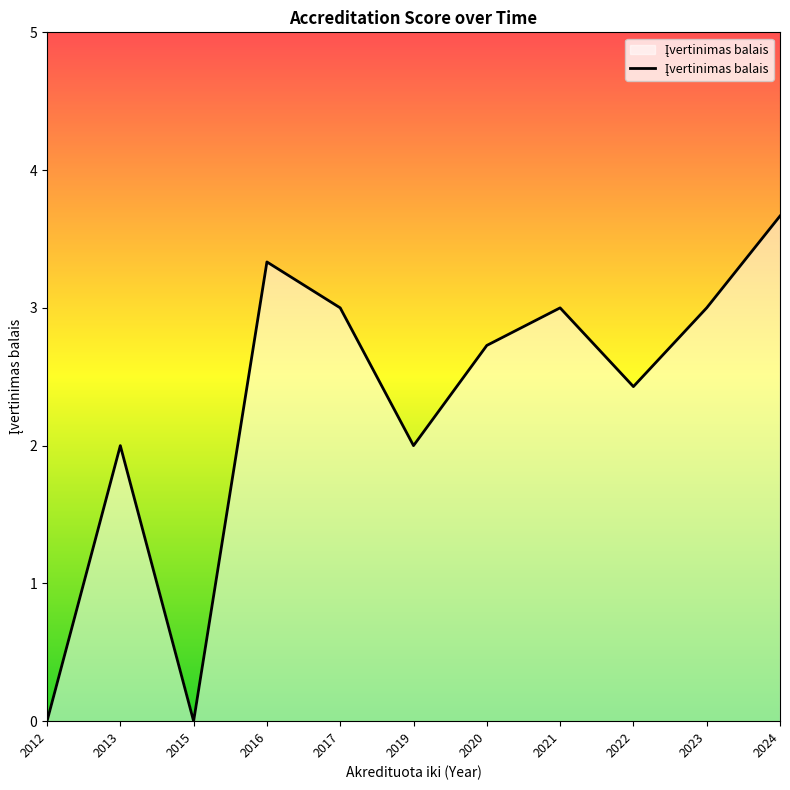

What is the approximate value at 2021?

3.0